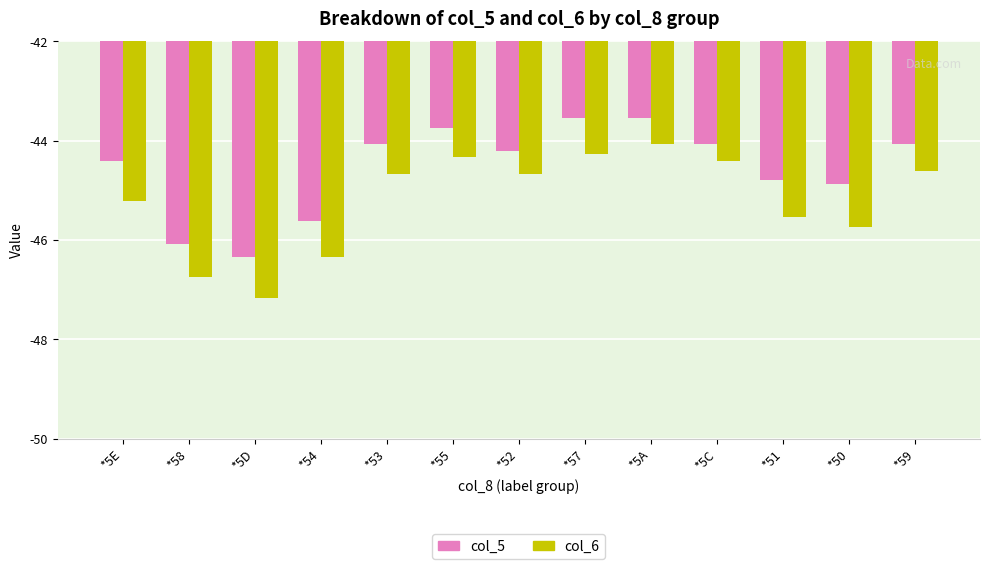

What is the approximate value of col_6 at *59?

-44.6